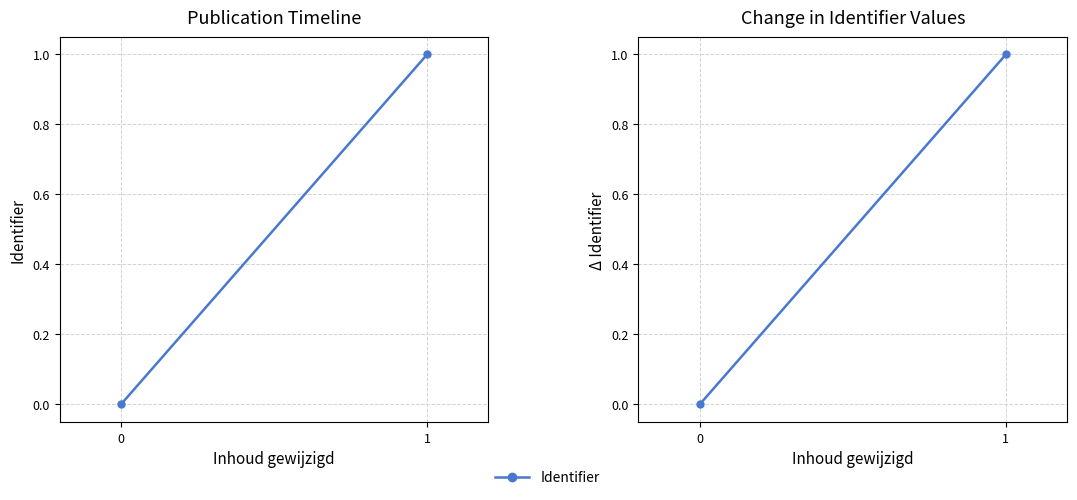

What is the change in value from 0 to 1?

+1